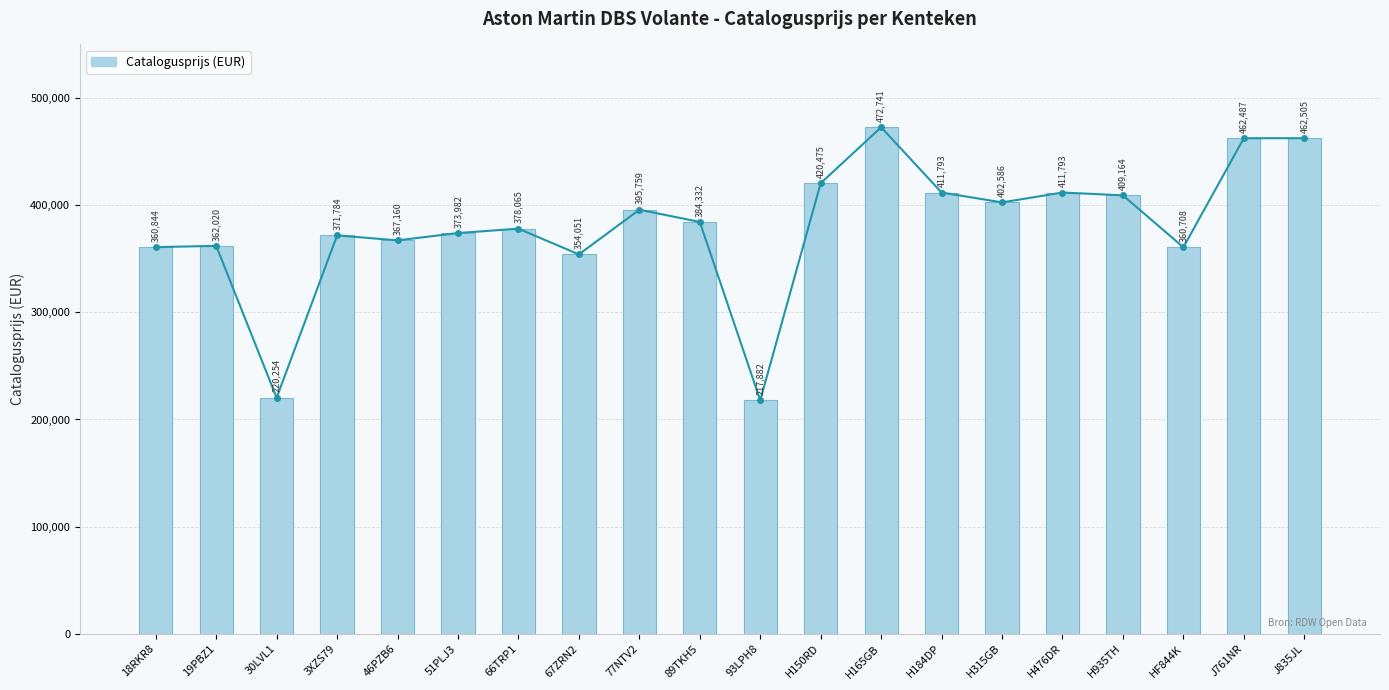

Reading left to right, transcribe all the data shown in this chart.

Trend catalogusprijs: 18RKR8=360844	19PBZ1=362020	30LVL1=220254	3XZS79=371784	46PZB6=367160	51PLJ3=373982	66TRP1=378065	67ZRN2=354051	77NTV2=395759	89TKH5=384332	93LPH8=217882	H150RD=420475	H165GB=472741	H184DP=411793	H315GB=402586	H476DR=411793	H935TH=409164	HF844K=360708	J761NR=462487	J835JL=462505
Catalogusprijs (EUR): 18RKR8=360844	19PBZ1=362020	30LVL1=220254	3XZS79=371784	46PZB6=367160	51PLJ3=373982	66TRP1=378065	67ZRN2=354051	77NTV2=395759	89TKH5=384332	93LPH8=217882	H150RD=420475	H165GB=472741	H184DP=411793	H315GB=402586	H476DR=411793	H935TH=409164	HF844K=360708	J761NR=462487	J835JL=462505